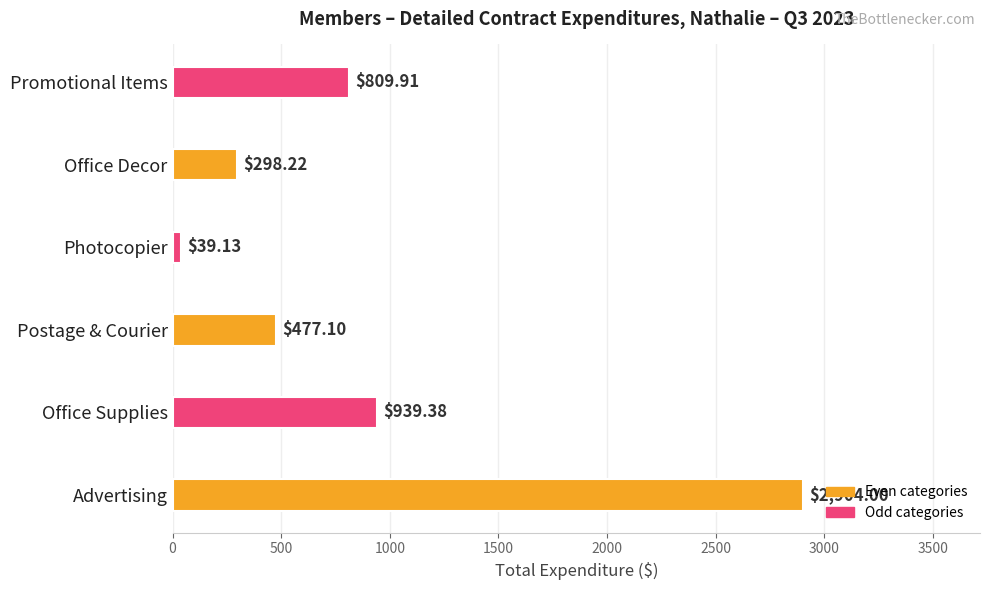

What is the ratio of the value at Office Supplies to the value at Photocopier?

24.0